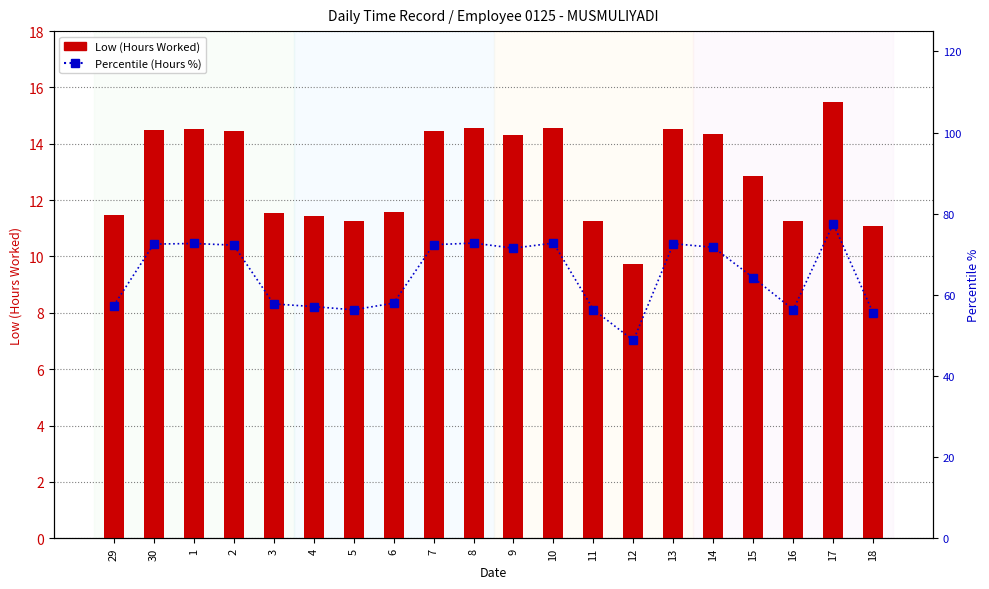

What is the label of the 19th bar from the left?

17